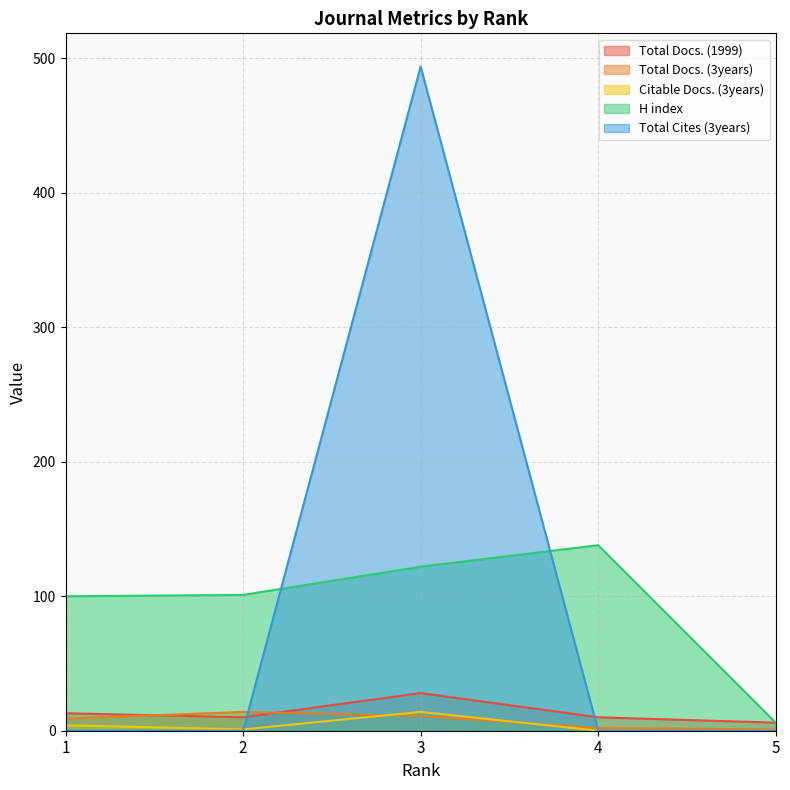

What is the lowest value of the Total Docs. (1999) series?

6